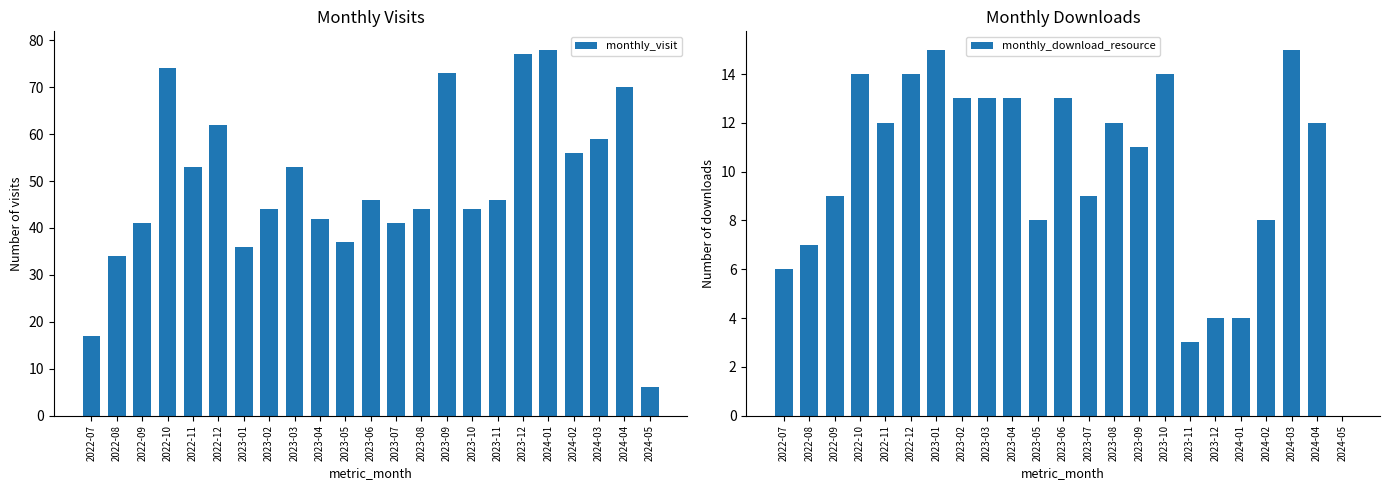

What is the difference between the maximum and minimum values in the monthly_download_resource series?

15